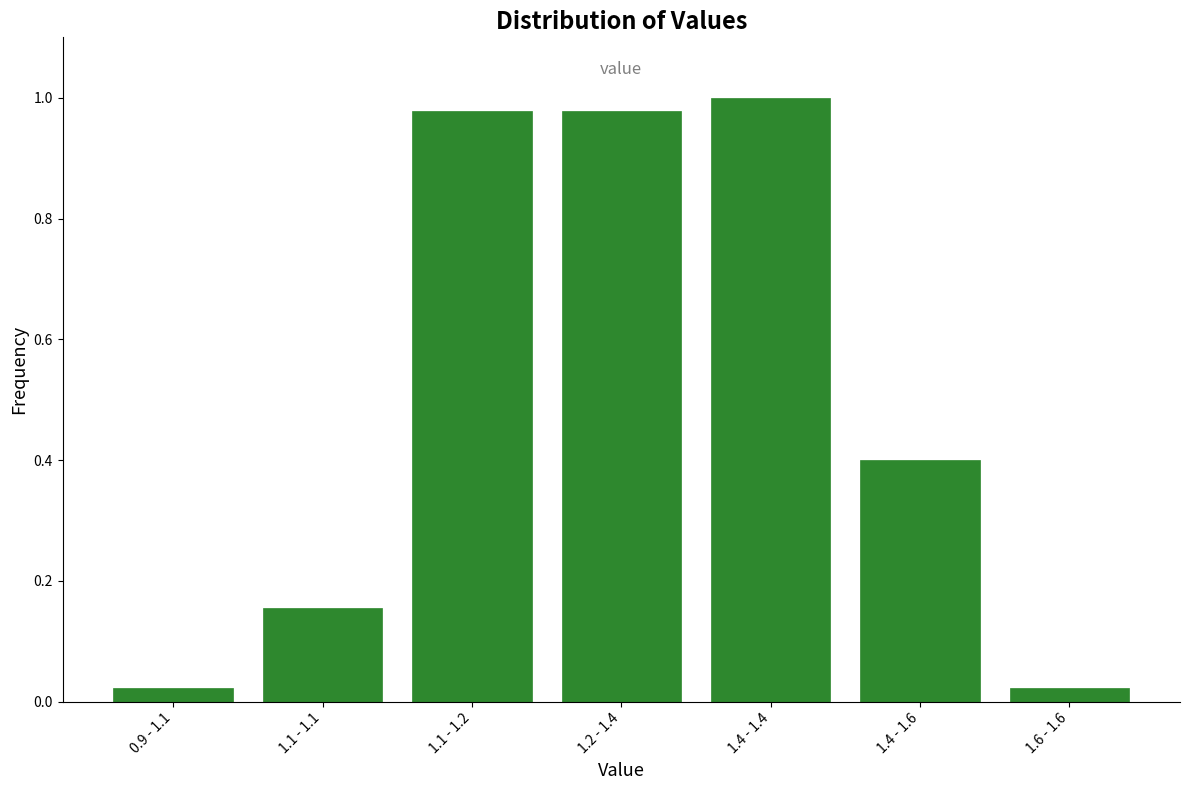

What is the change in value from 1.1 - 1.1 to 1.4 - 1.6?

+0.2